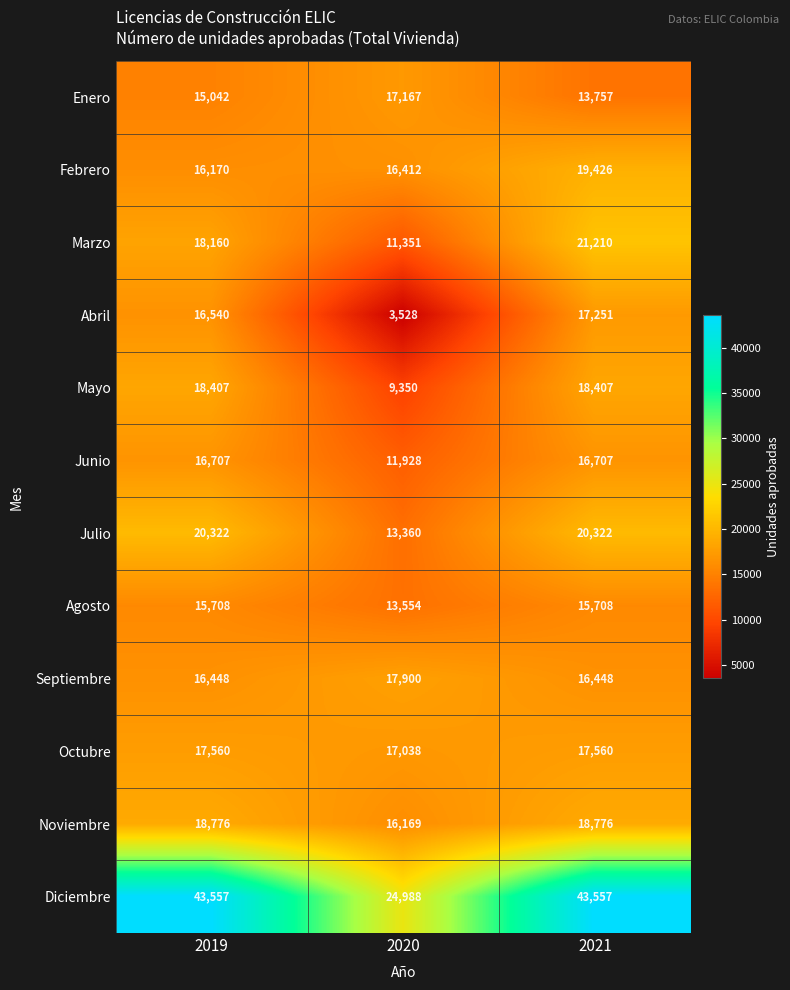

How many series are shown in this chart?

12